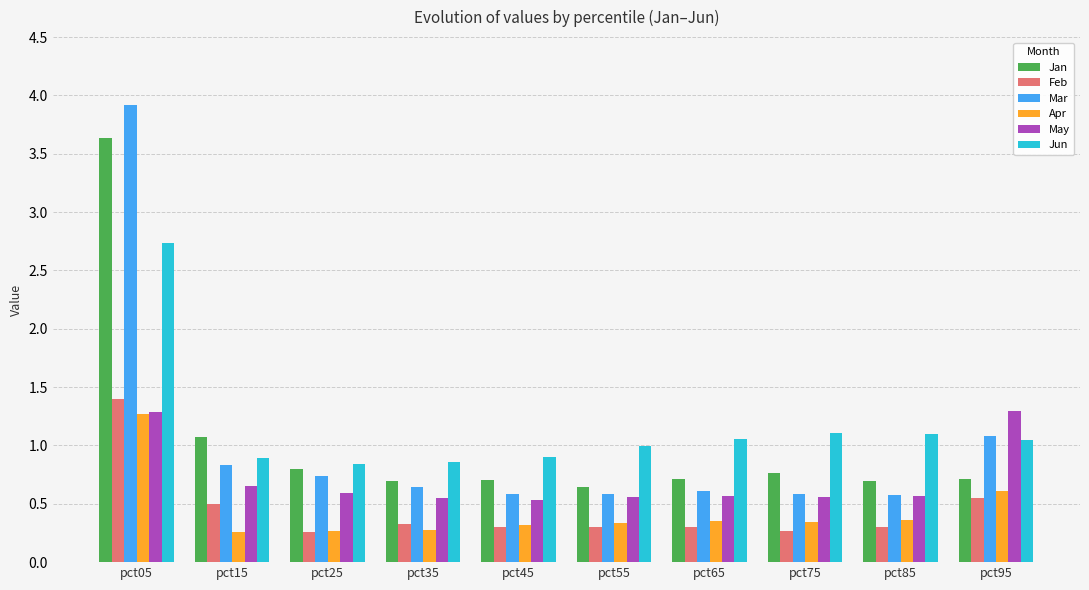

What is the minimum value shown in the chart?

0.3